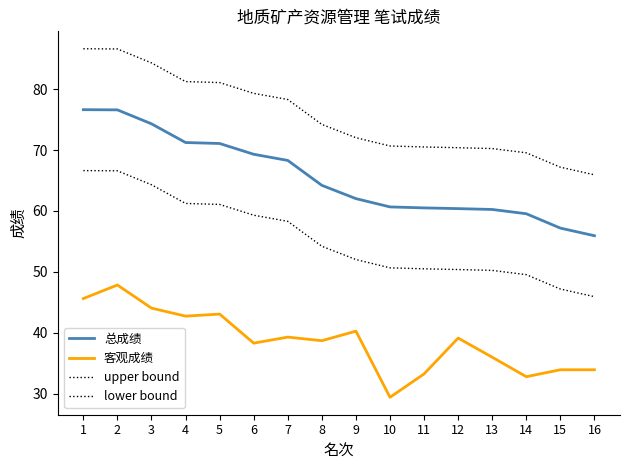

Is this an area chart (filled region under the line)?

No